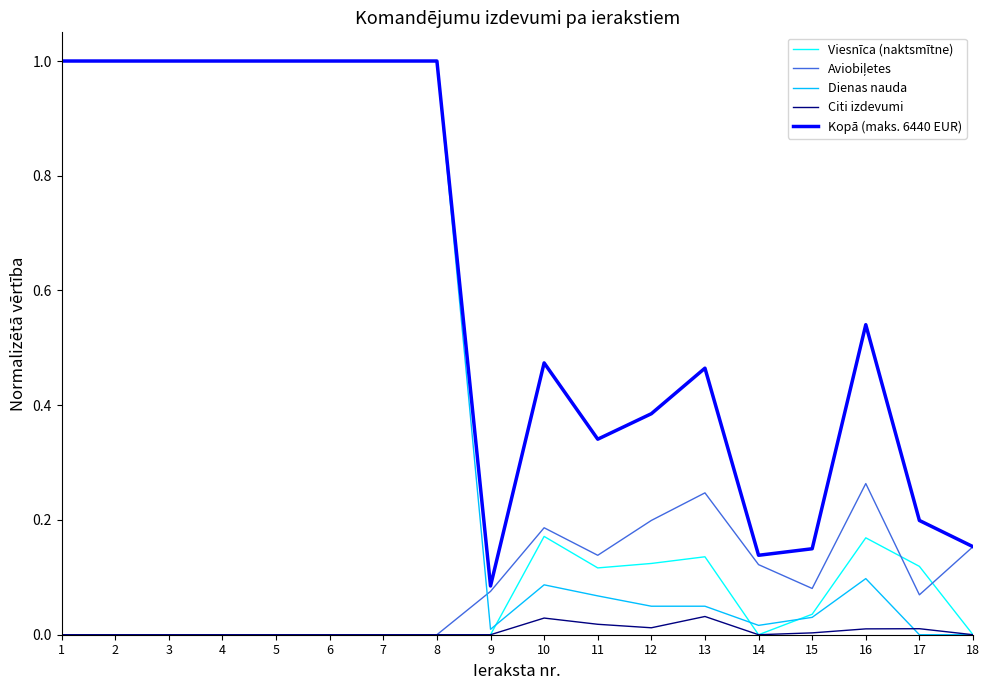

True or false: Citi izdevumi and Kopā (maks. 6440 EUR) cross at least once.

False